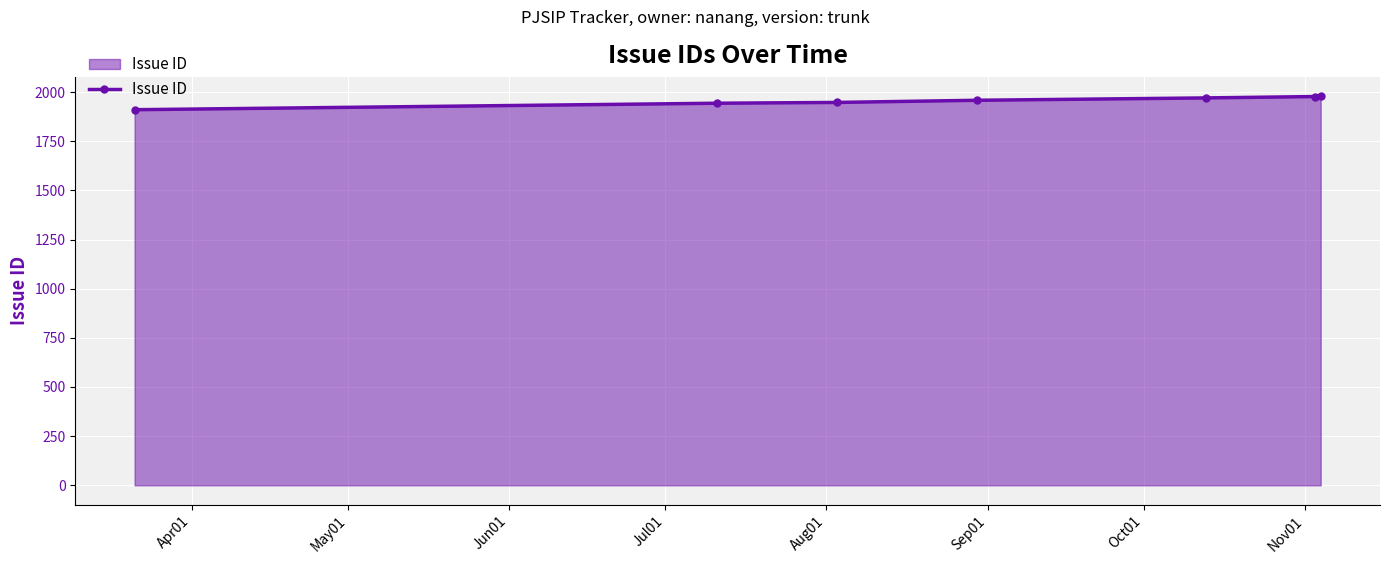

What is the value of the 2nd point from the left?

1943